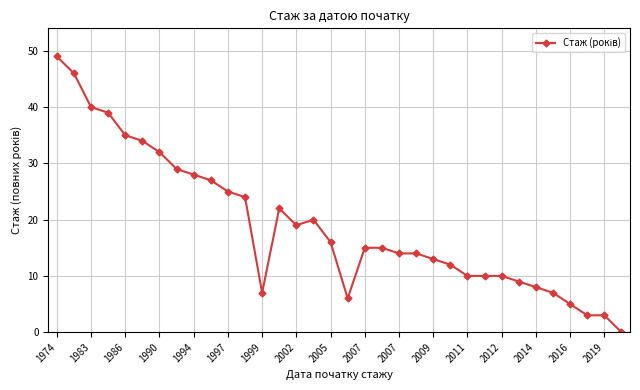

What is the difference between the maximum and minimum values?

49